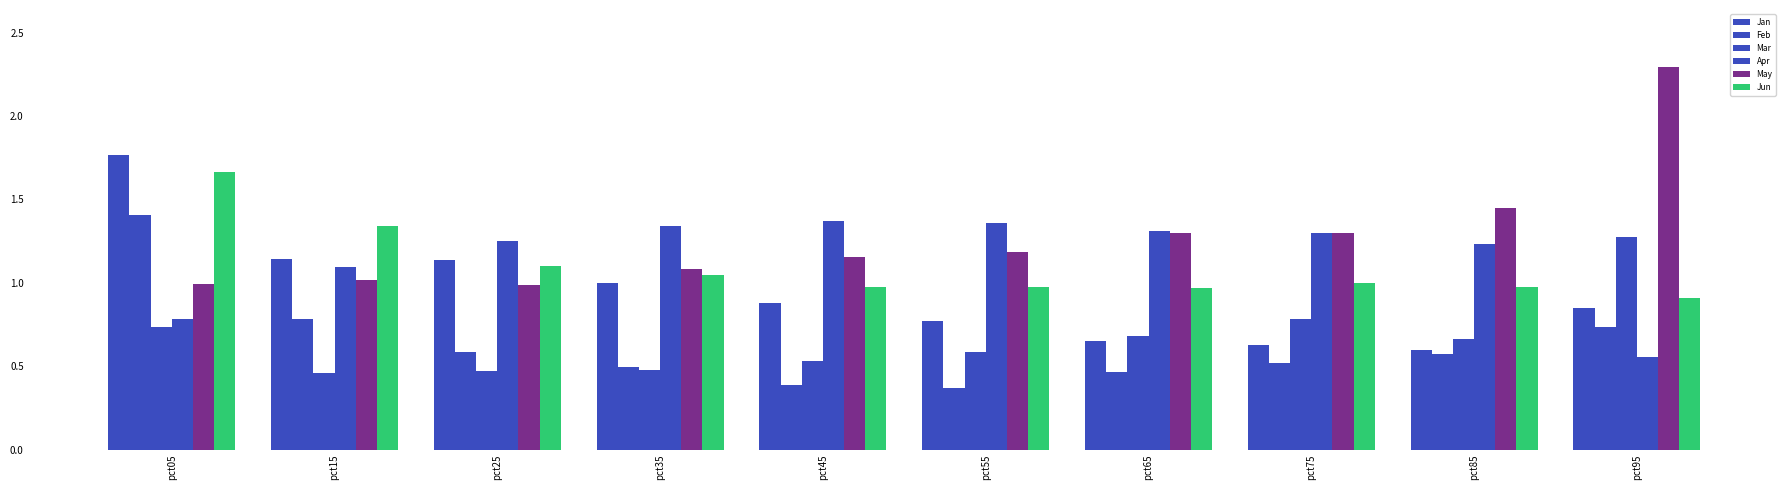

What is the average value of the Apr series?

1.2